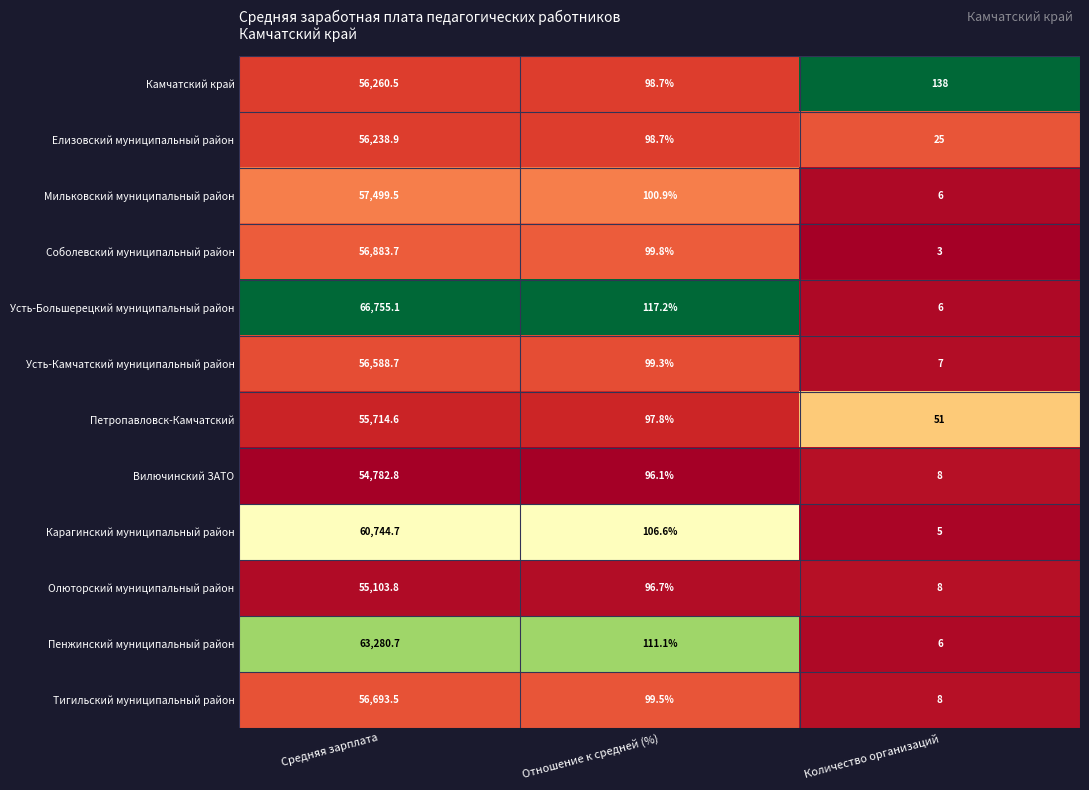

The Петропавловск-Камчатский series shows 51.0 at Количество организаций. True or false?

True